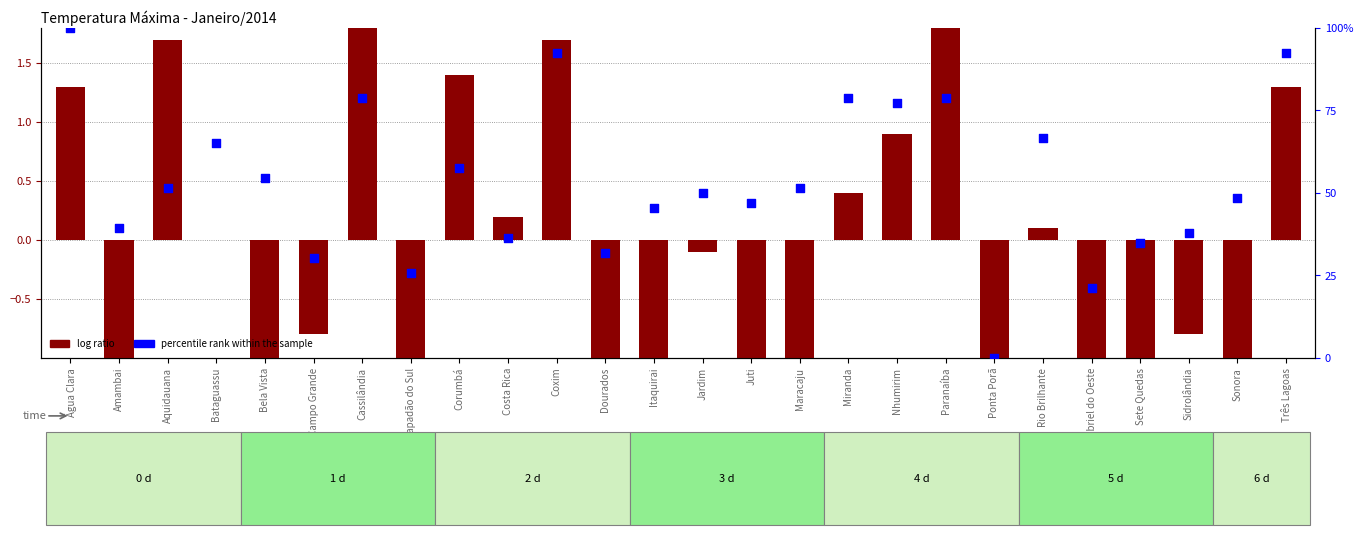

Which series has the largest total across all categories?

percentile rank within the sample